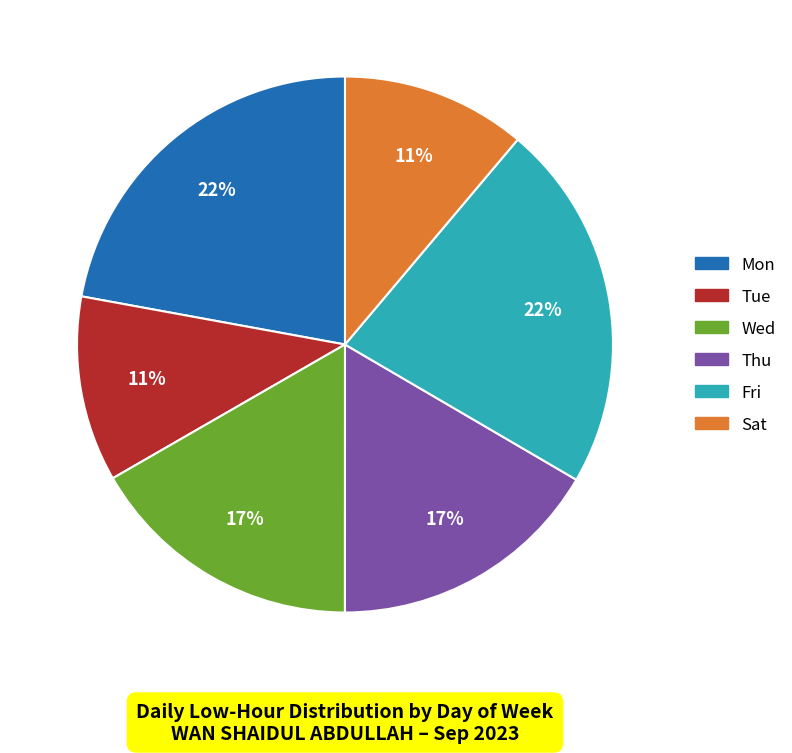

To the nearest percent, what is the average slice percentage?

17%